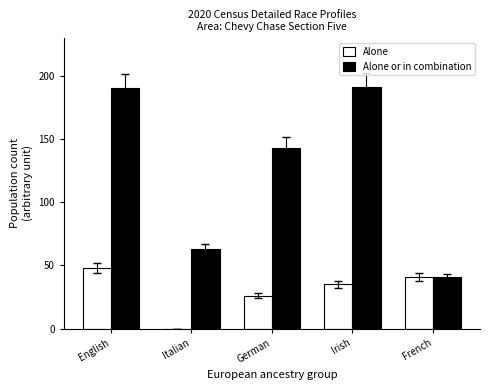

True or false: Alone or in combination has a value of 257 at Irish.

False